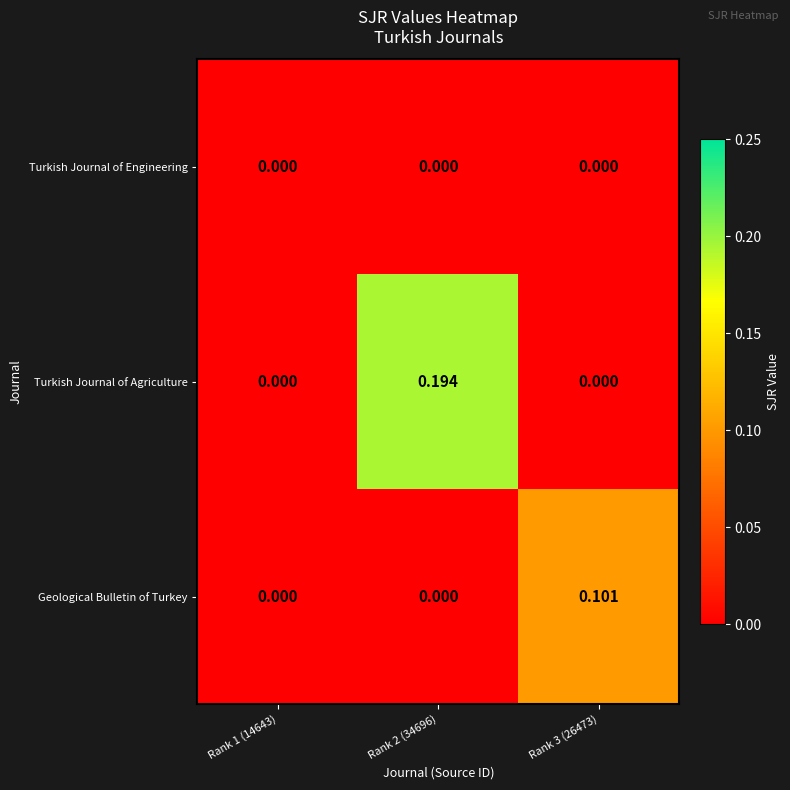

Which series changed the most between Rank 1 (14643) and Rank 2 (34696)?

Turkish Journal of Agriculture